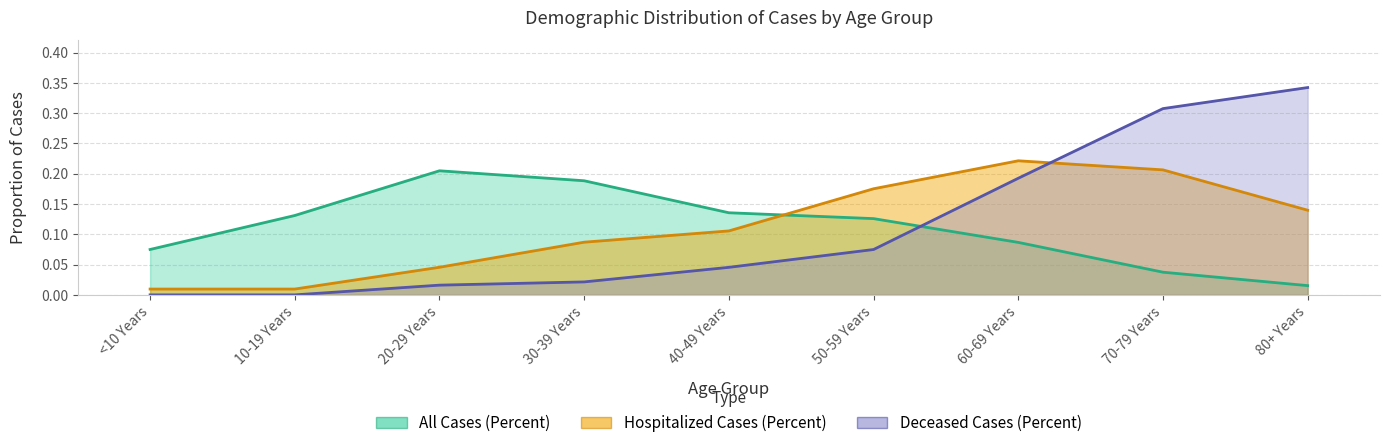

After their last crossing, which series has the higher values: All Cases (Percent) or Deceased Cases (Percent)?

Deceased Cases (Percent)